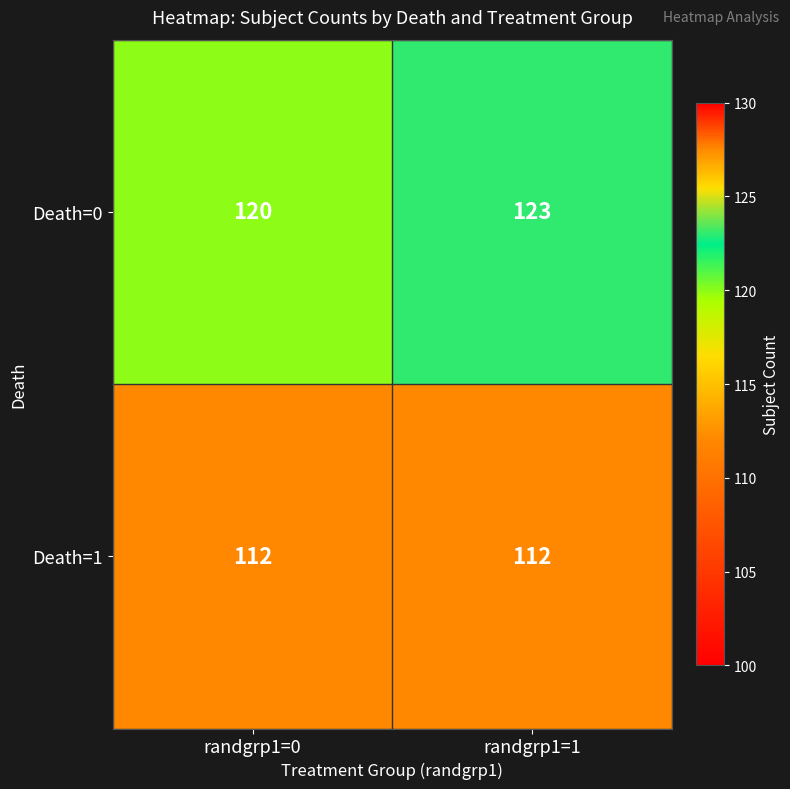

What is the difference between the Death=0 values at randgrp1=0 and randgrp1=1?

3